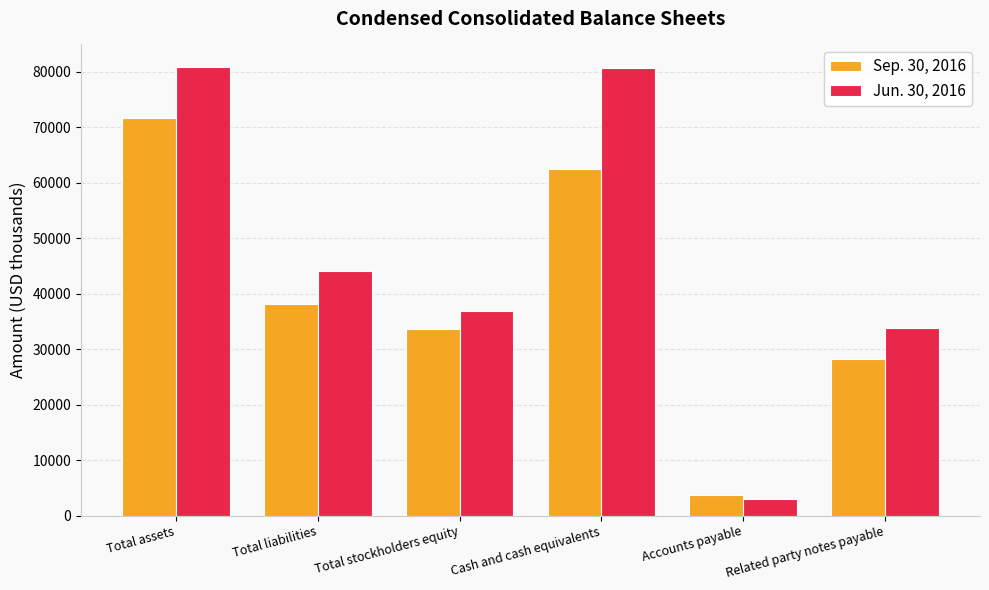

At which label does Jun. 30, 2016 reach its minimum?

Accounts payable